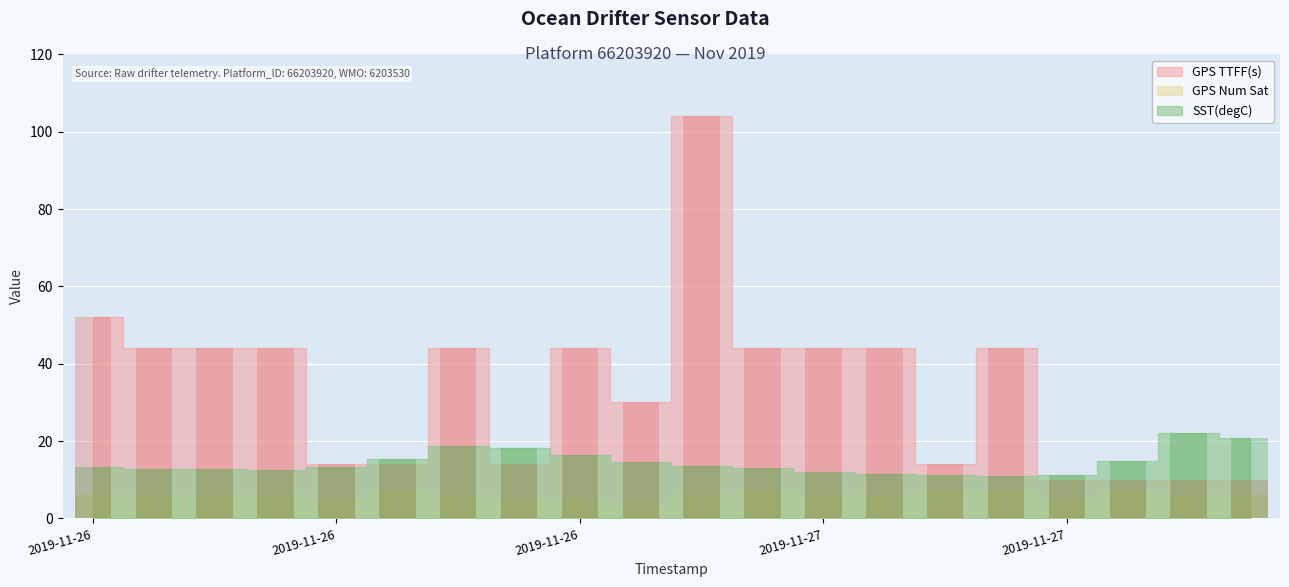

Is it true that GPS Num Sat equals 9.5 at 2019-11-26 22:00?

False